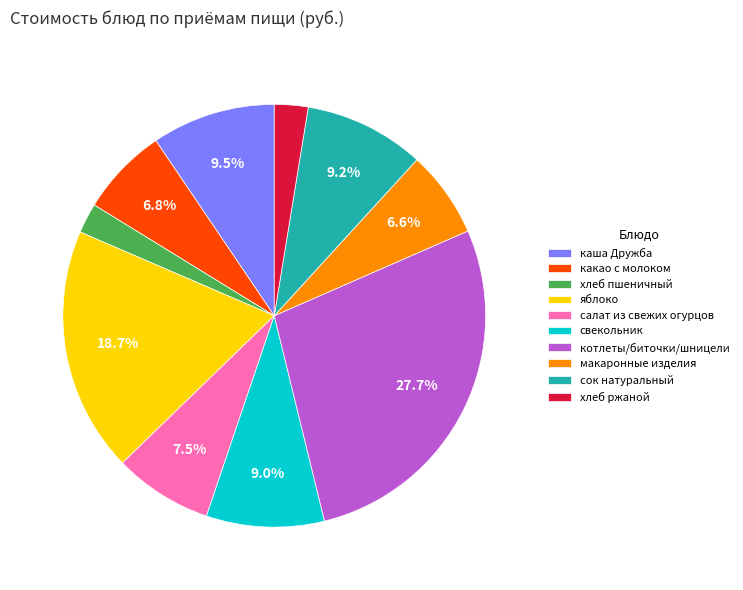

Is there a majority slice in this chart?

No